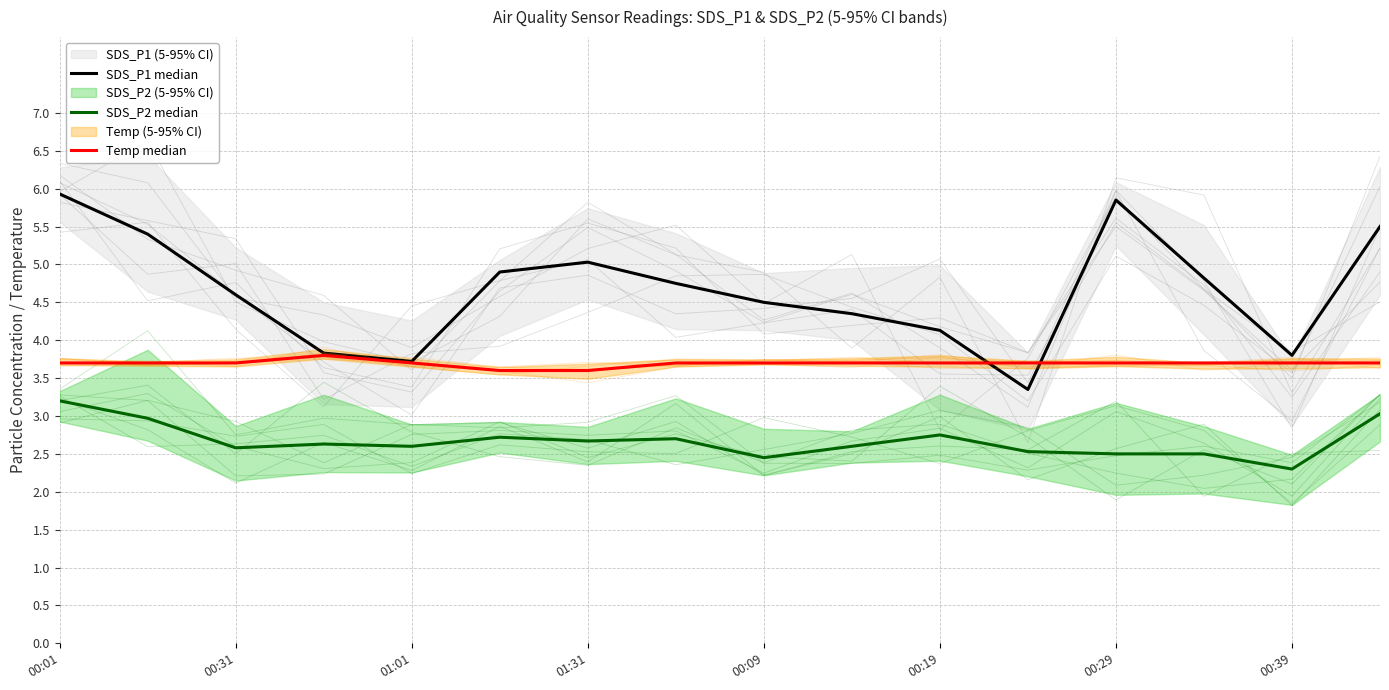

Where does the SDS_P1 median series first go above 4?

00:01